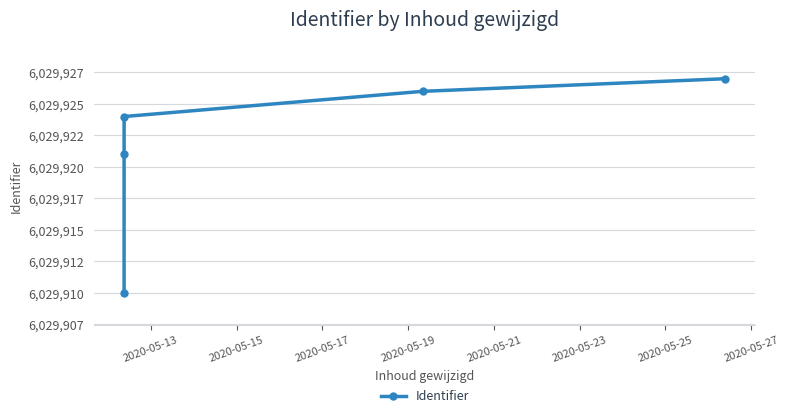

What is the greatest value displayed?

6029927